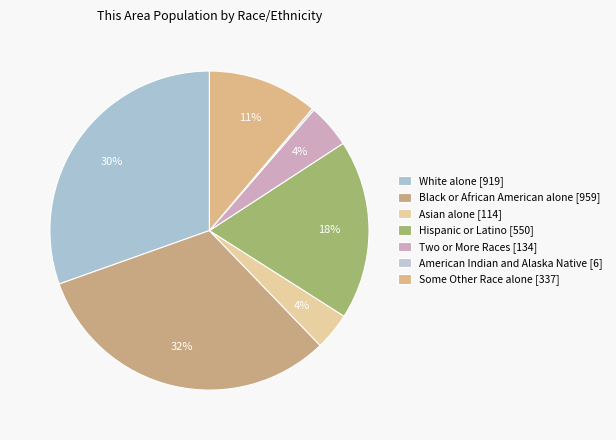

Combined, what portion of the pie is Hispanic or Latino [550] and Asian alone [114]?

22.0%